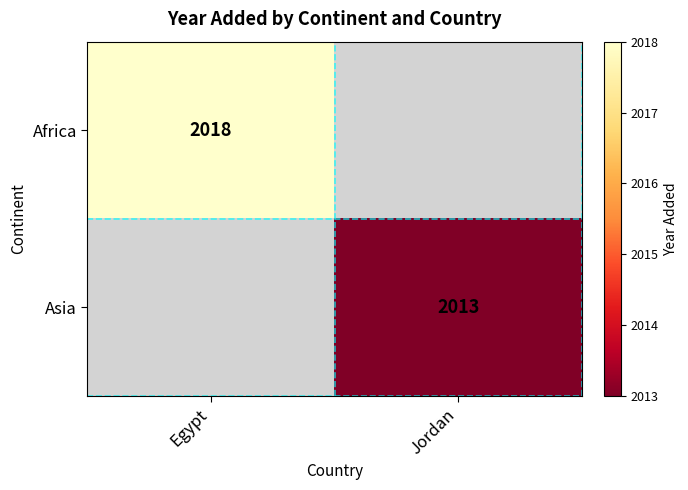

The value of Africa at Egypt is 691. True or false?

False